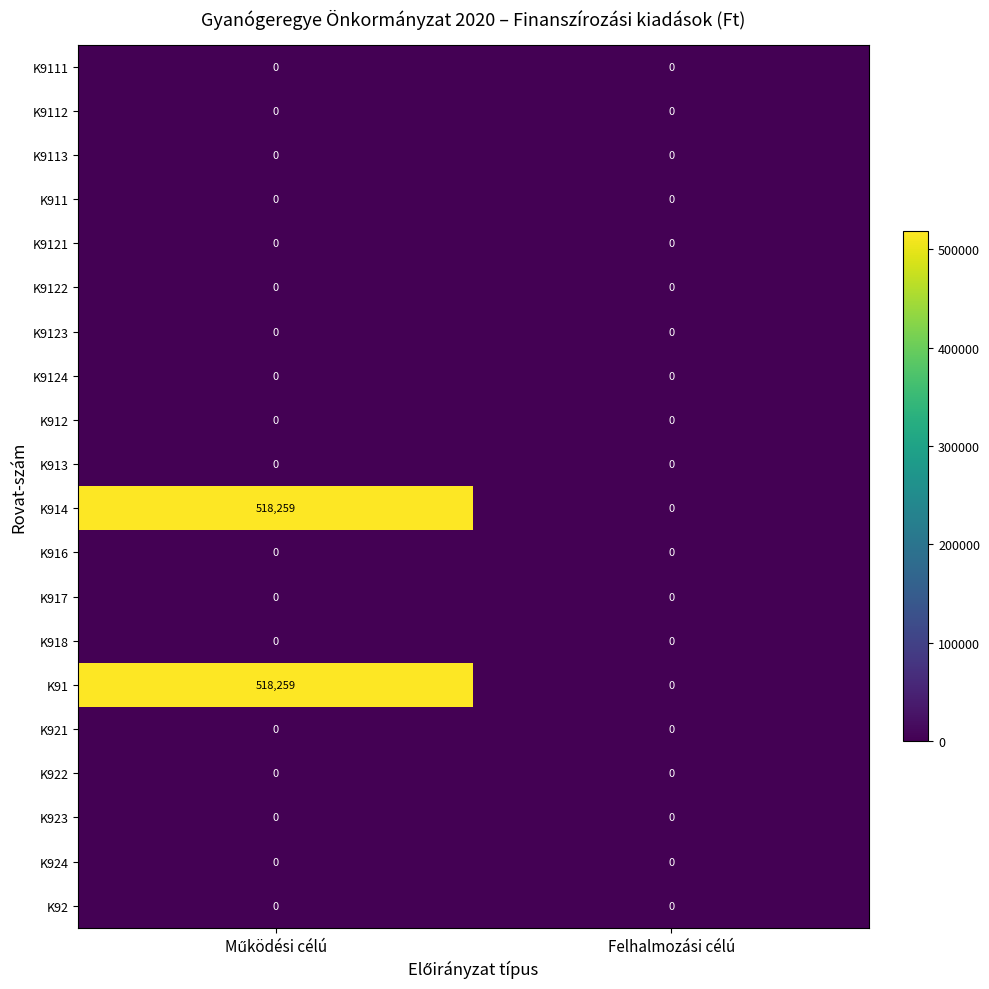

What is the maximum value shown in the chart?

518259